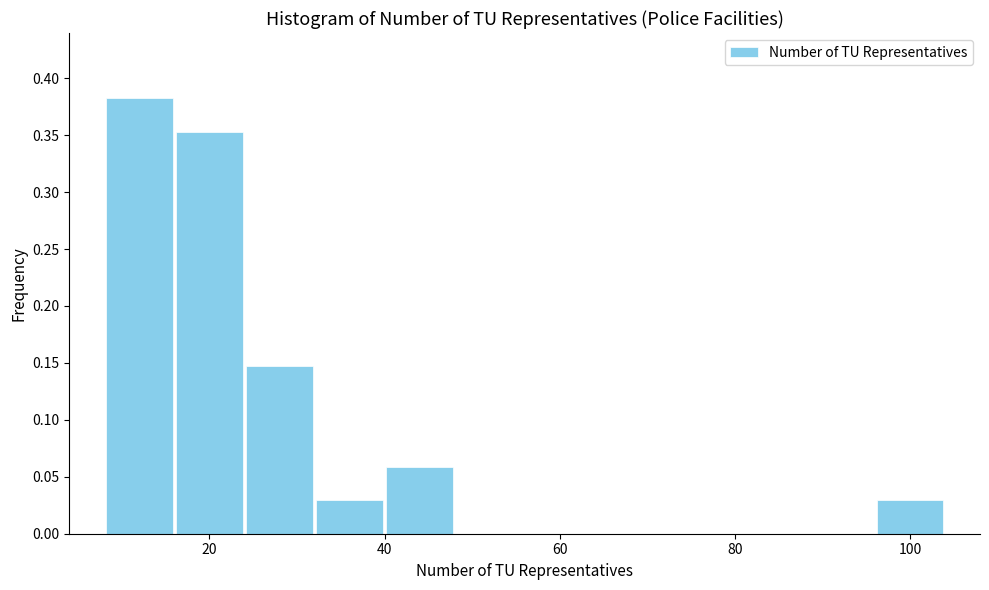

Which range on the x-axis has the tallest bar?

8 to 16